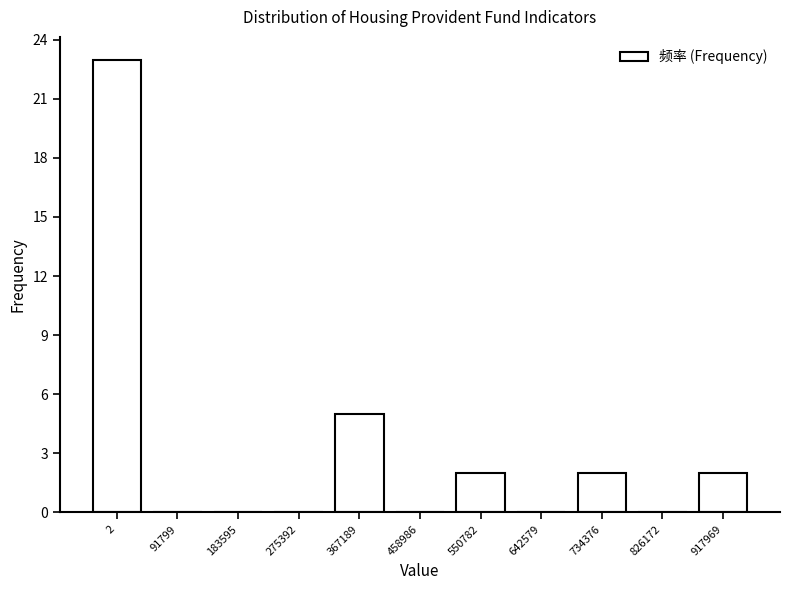

Reading right to left, extract all data points from this chart.

917969=2	826172=0	734376=2	642579=0	550782=2	458986=0	367189=5	275392=0	183595=0	91799=0	2=23